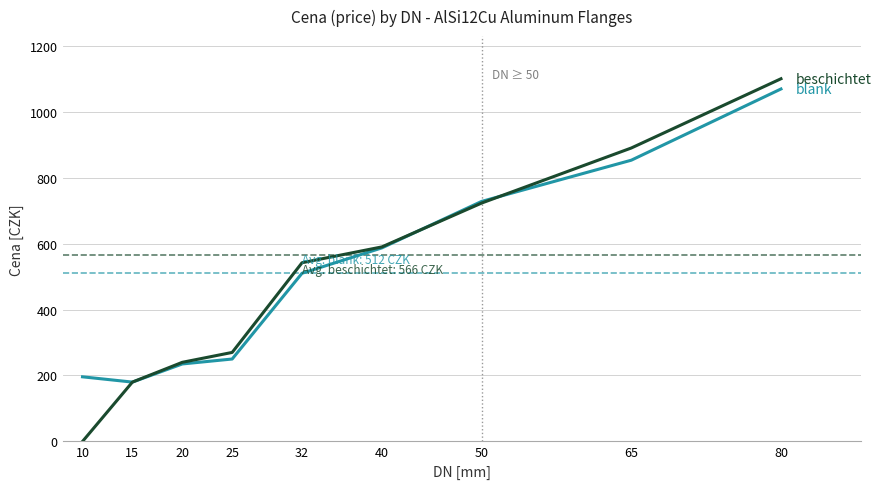

Reading left to right, transcribe all the data shown in this chart.

blank: 10=196	15=180	20=235	25=250	32=510	40=587	50=728	65=853	80=1069
beschichtet: 10=0	15=180	20=240	25=270	32=542	40=590	50=723	65=890	80=1100